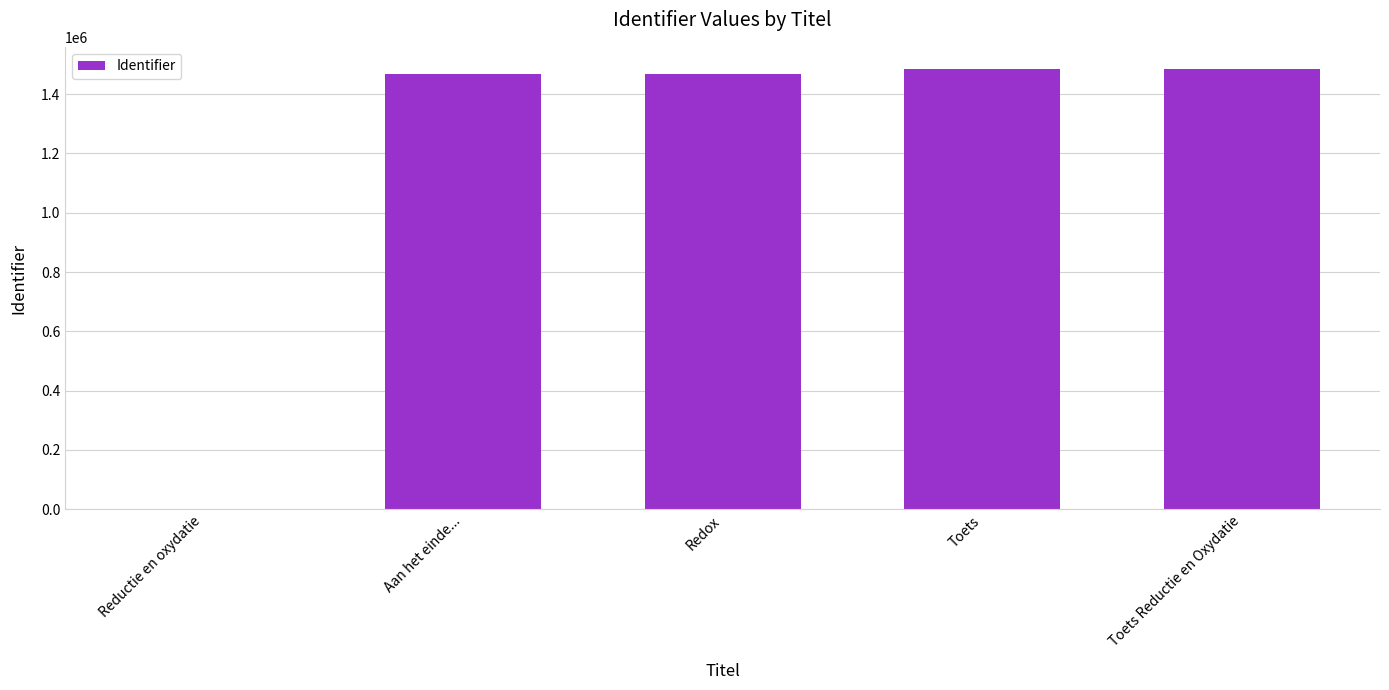

Approximately how many times larger is the value at Toets Reductie en Oxydatie compared to Redox?

1.0